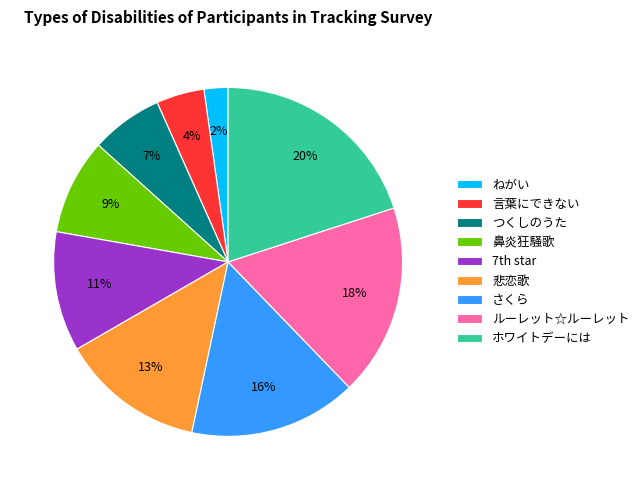

To the nearest percent, what is the difference between the さくら and つくしのうた slice percentages?

9%